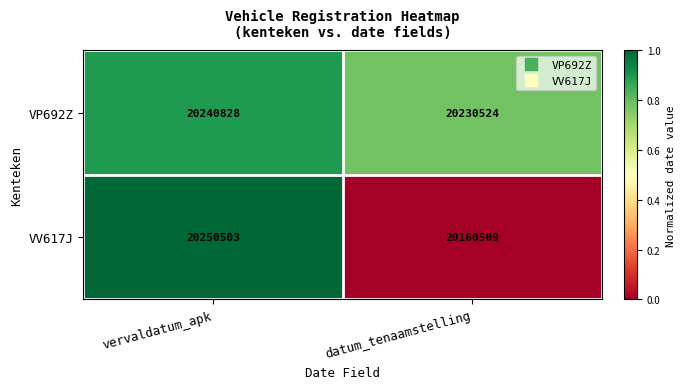

Is it true that VP692Z equals 20240828 at vervaldatum_apk?

True